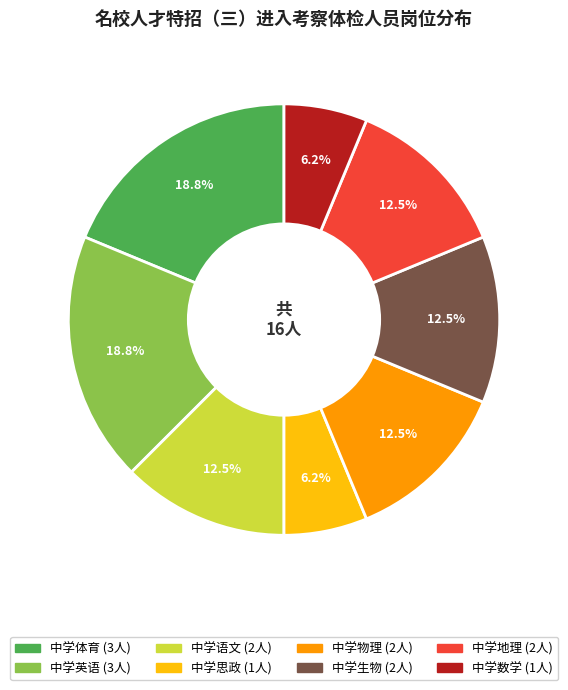

Is there any slice that represents more than half of the pie?

No